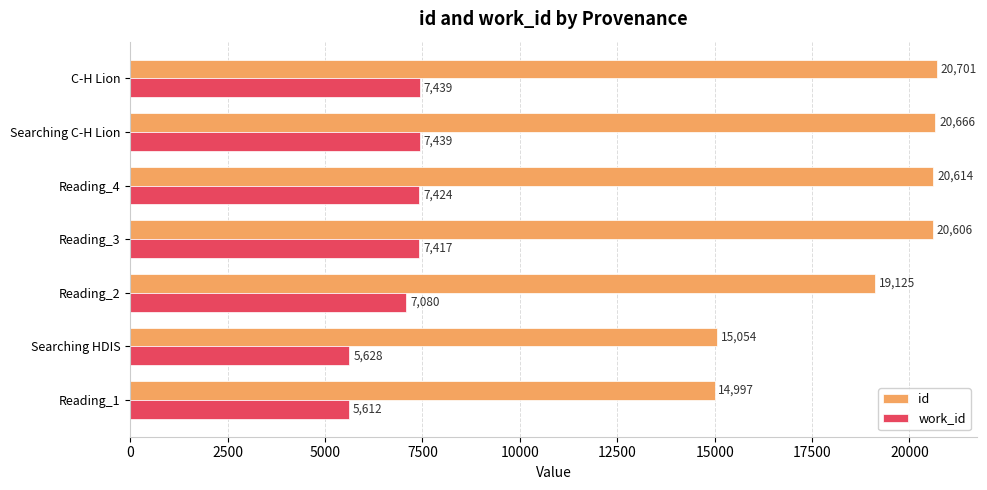

The work_id series shows 5628 at Searching HDIS. True or false?

True